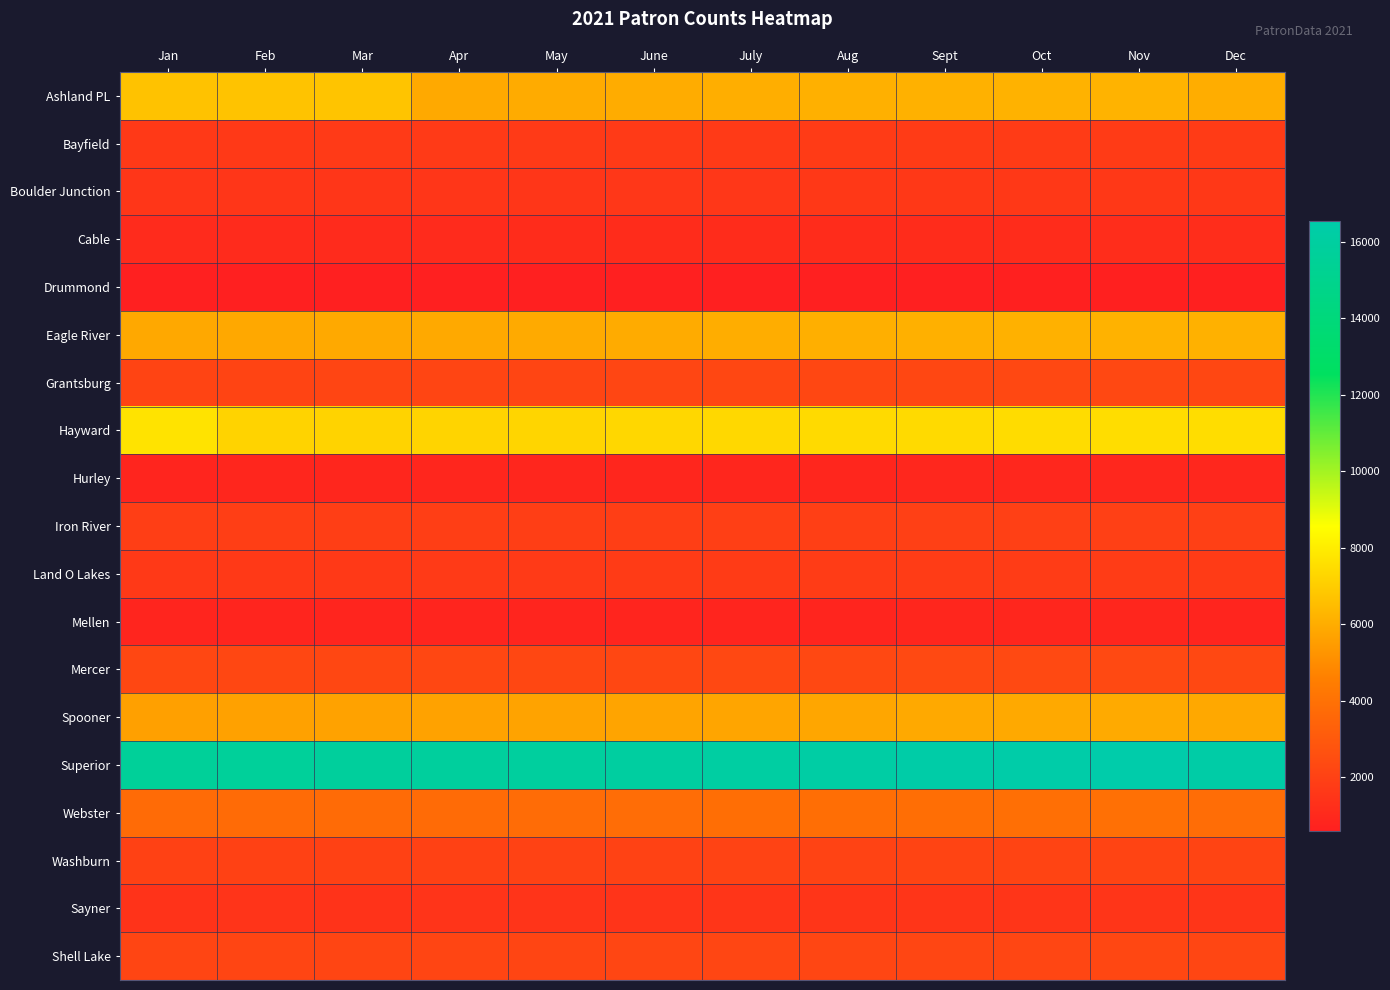

What is the minimum value shown in the chart?

597